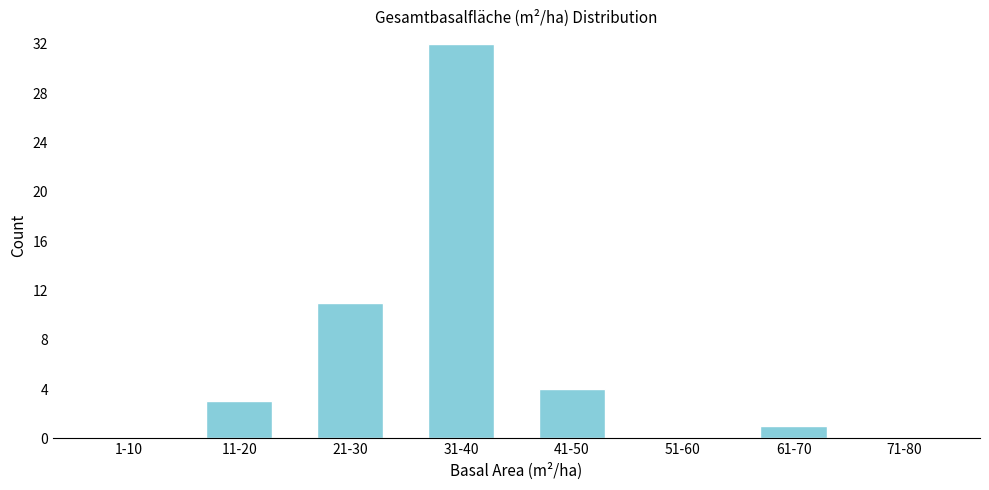

Reading left to right, what are all the values shown in this chart?

1-10=0	11-20=3	21-30=11	31-40=32	41-50=4	51-60=0	61-70=1	71-80=0